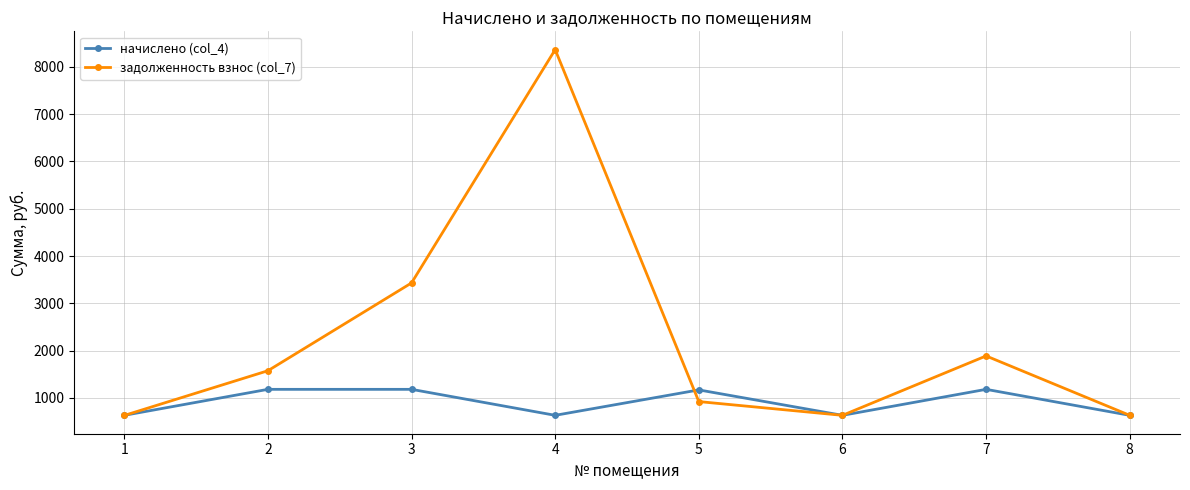

What is the value of the начислено (col_4) point at the 8th from the left?

631.1